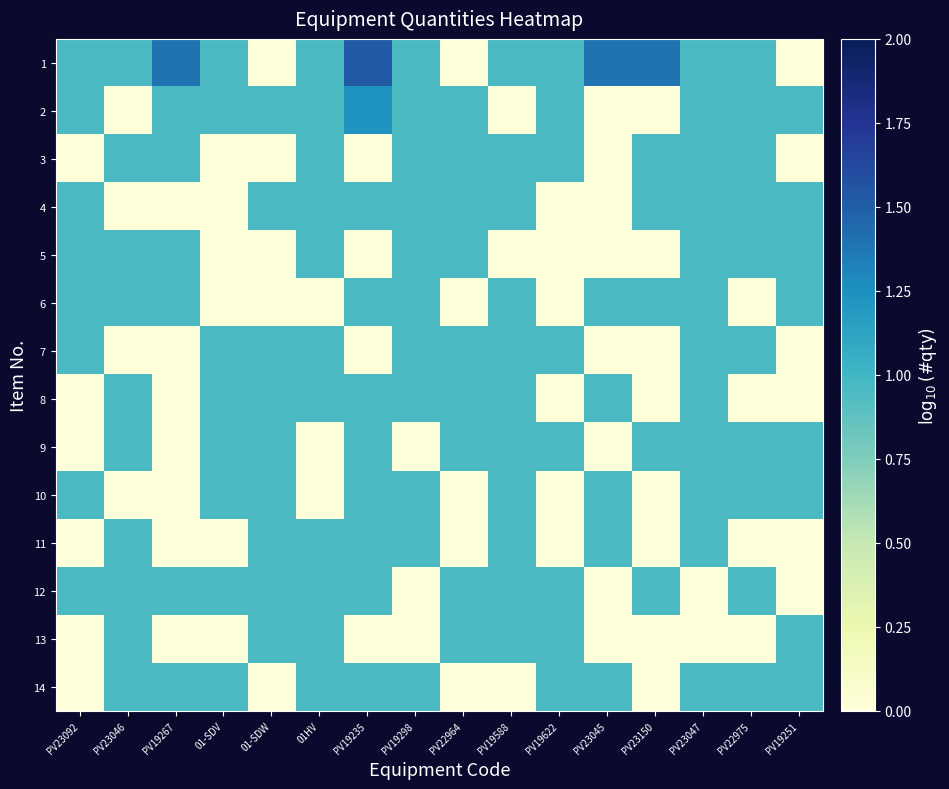

How many categories are shown in the chart?

16